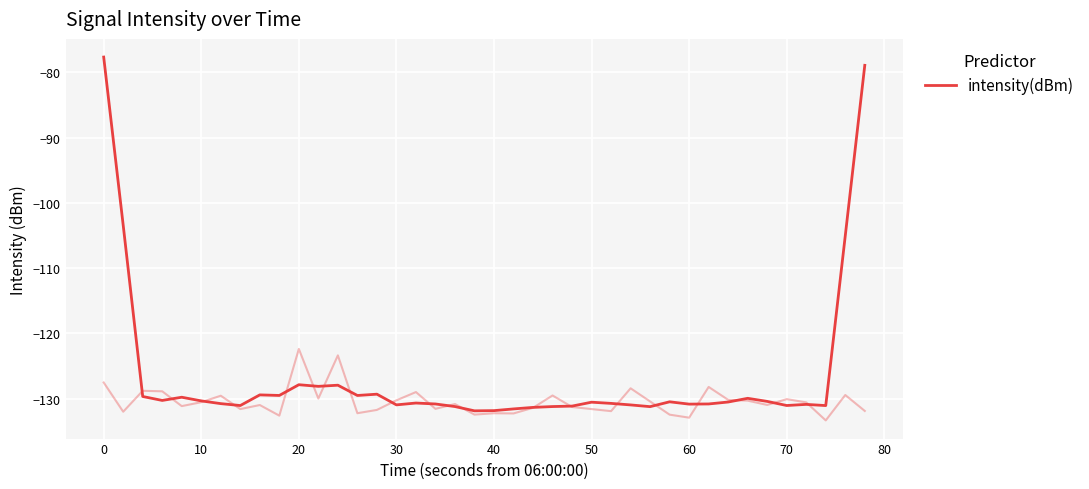

What is the greatest value displayed?

-77.7